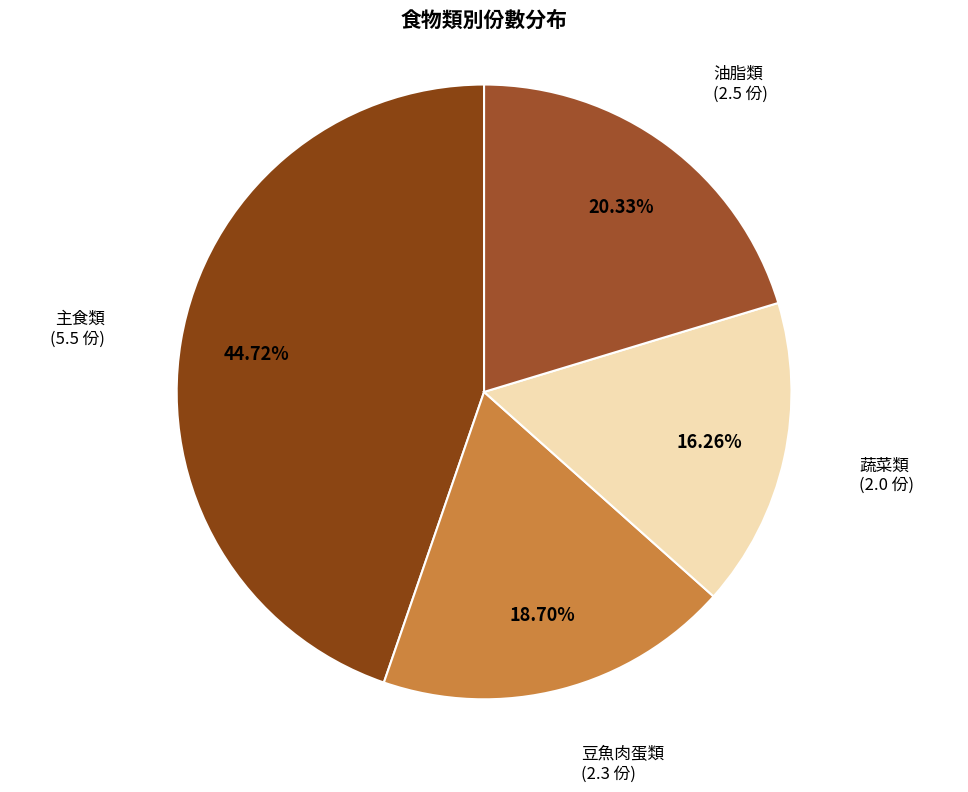

Does any single category account for the majority?

No